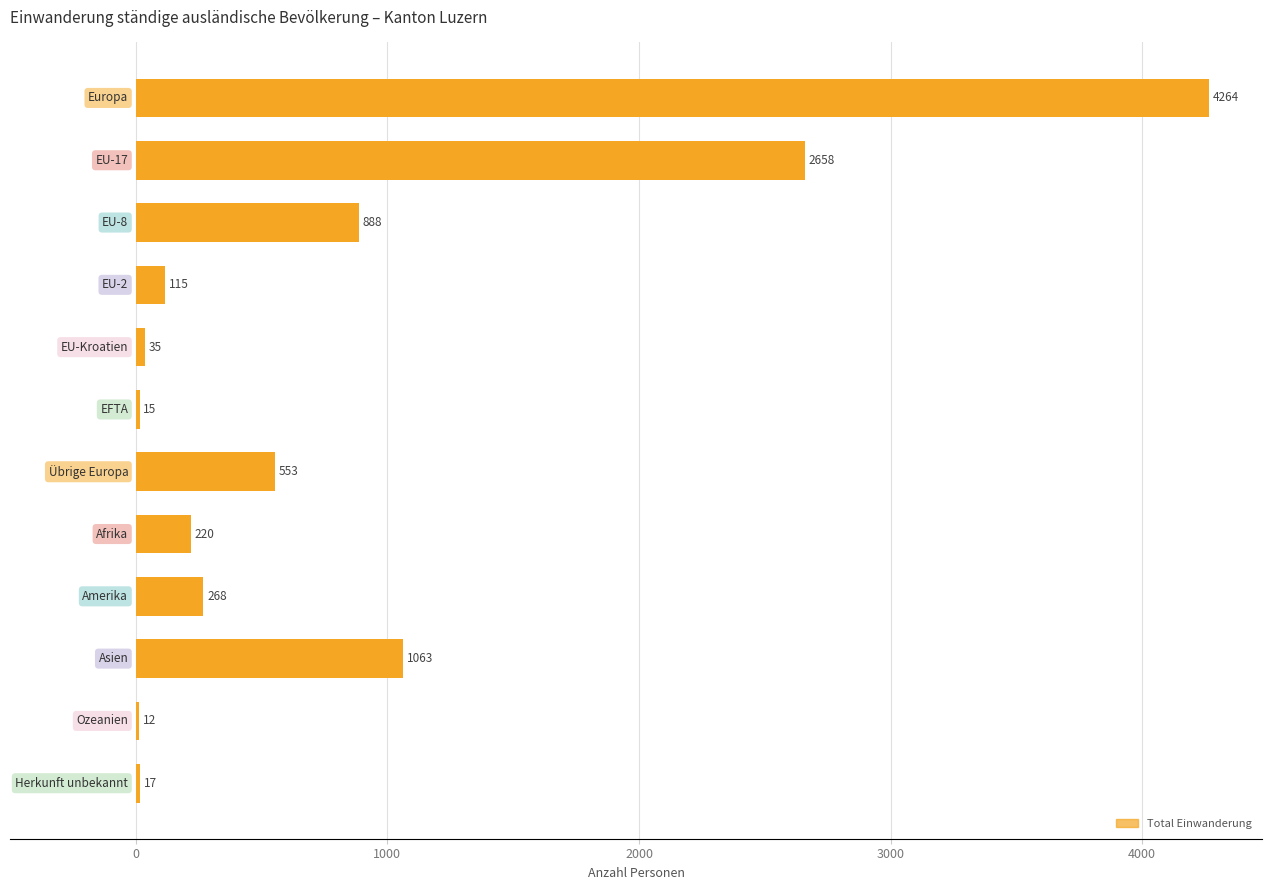

What is the greatest value displayed?

4264